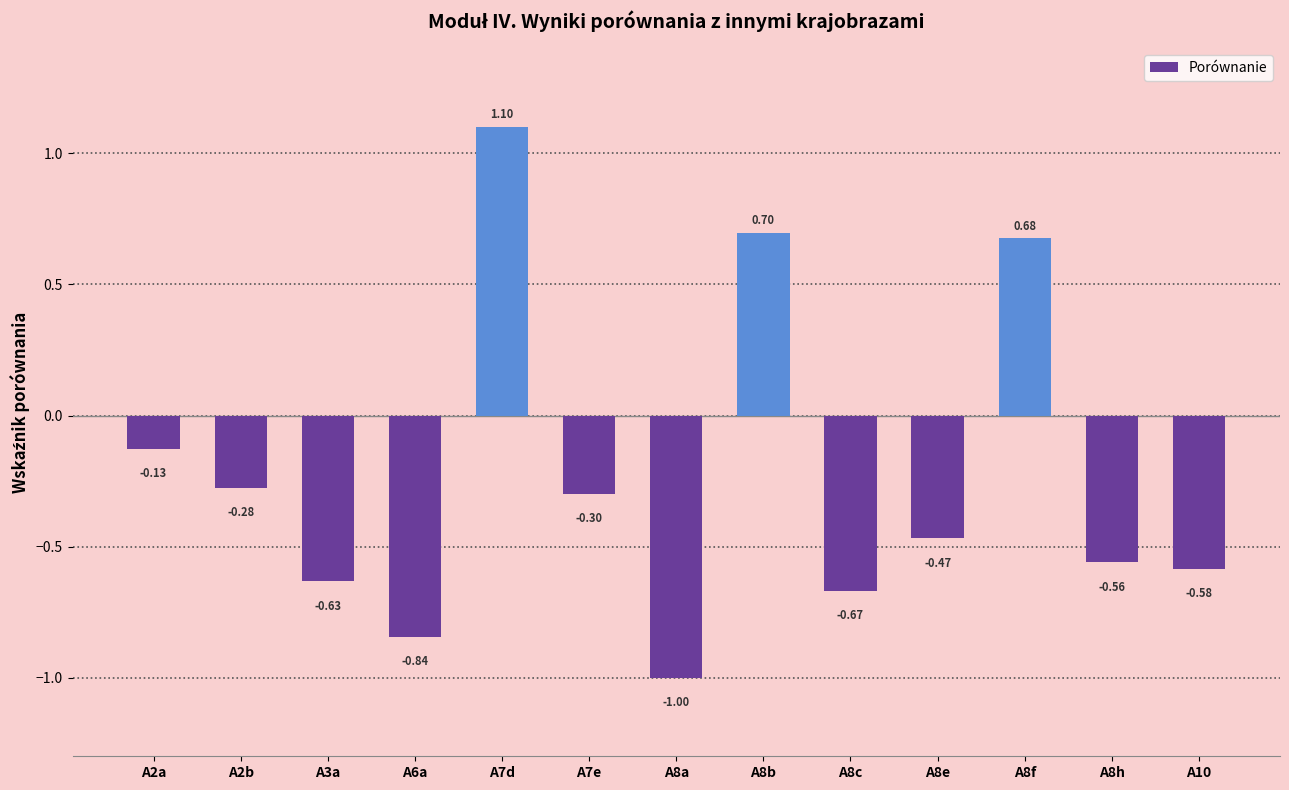

Rank the categories by value from highest to lowest.

A7d, A8b, A8f, A2a, A2b, A7e, A8e, A8h, A10, A3a, A8c, A6a, A8a